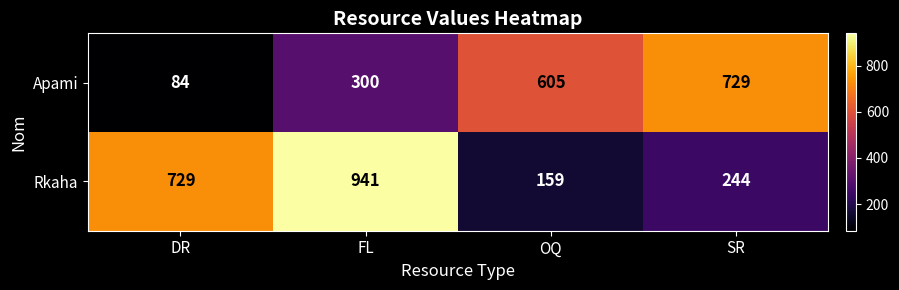

How many Rkaha values are between 244 and 941?

3